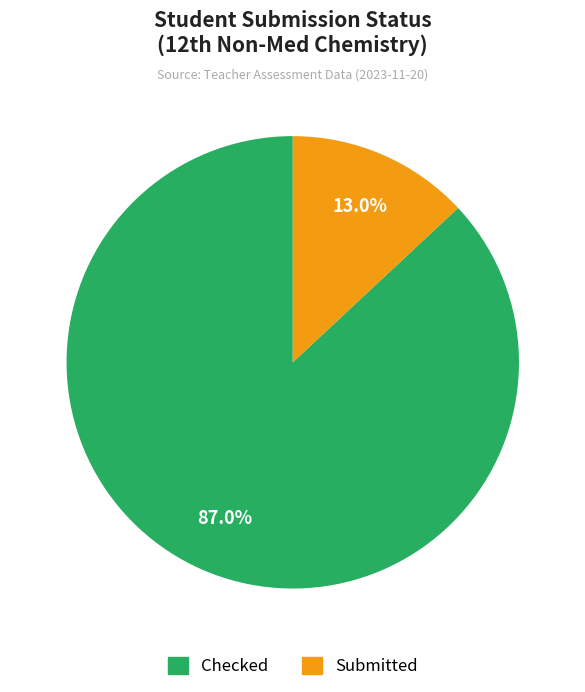

Does any single category account for the majority?

Yes